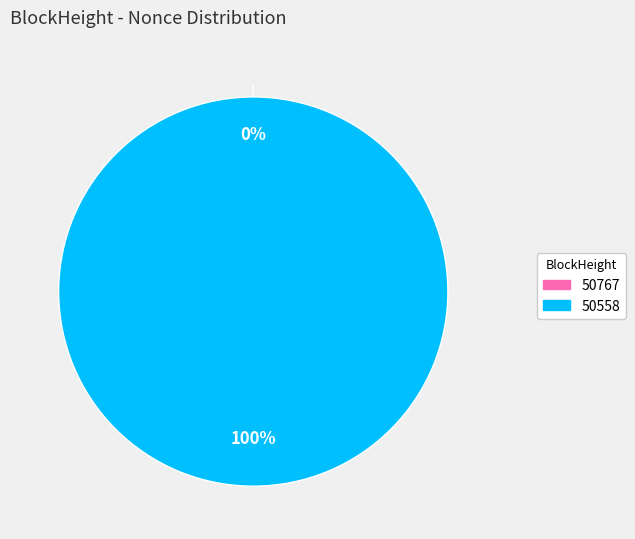

Count the number of slices in the pie.

2